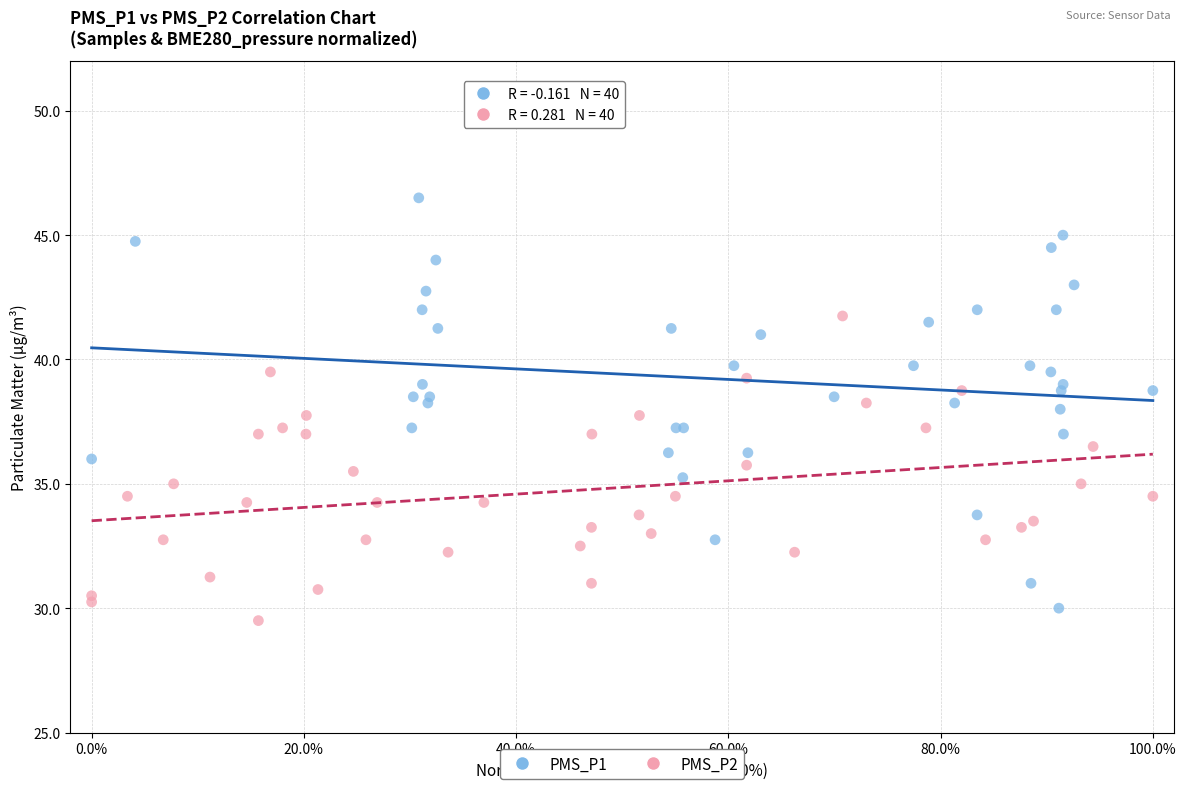

Which series reaches the minimum Y coordinate?

PMS_P2